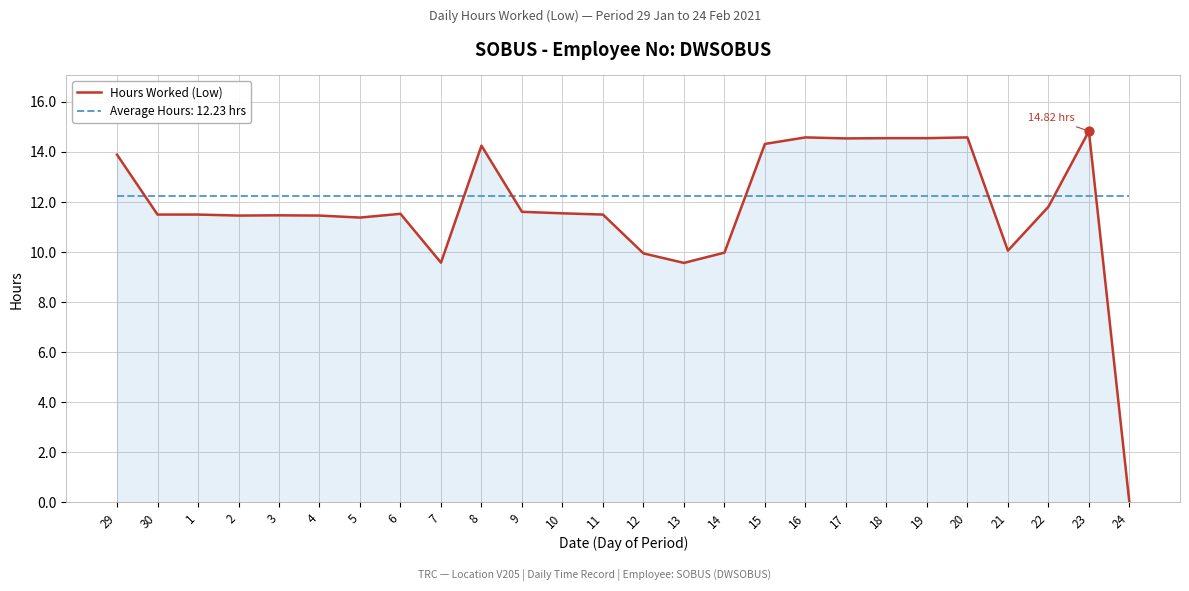

What is the difference between the highest and lowest values at 9?

0.6